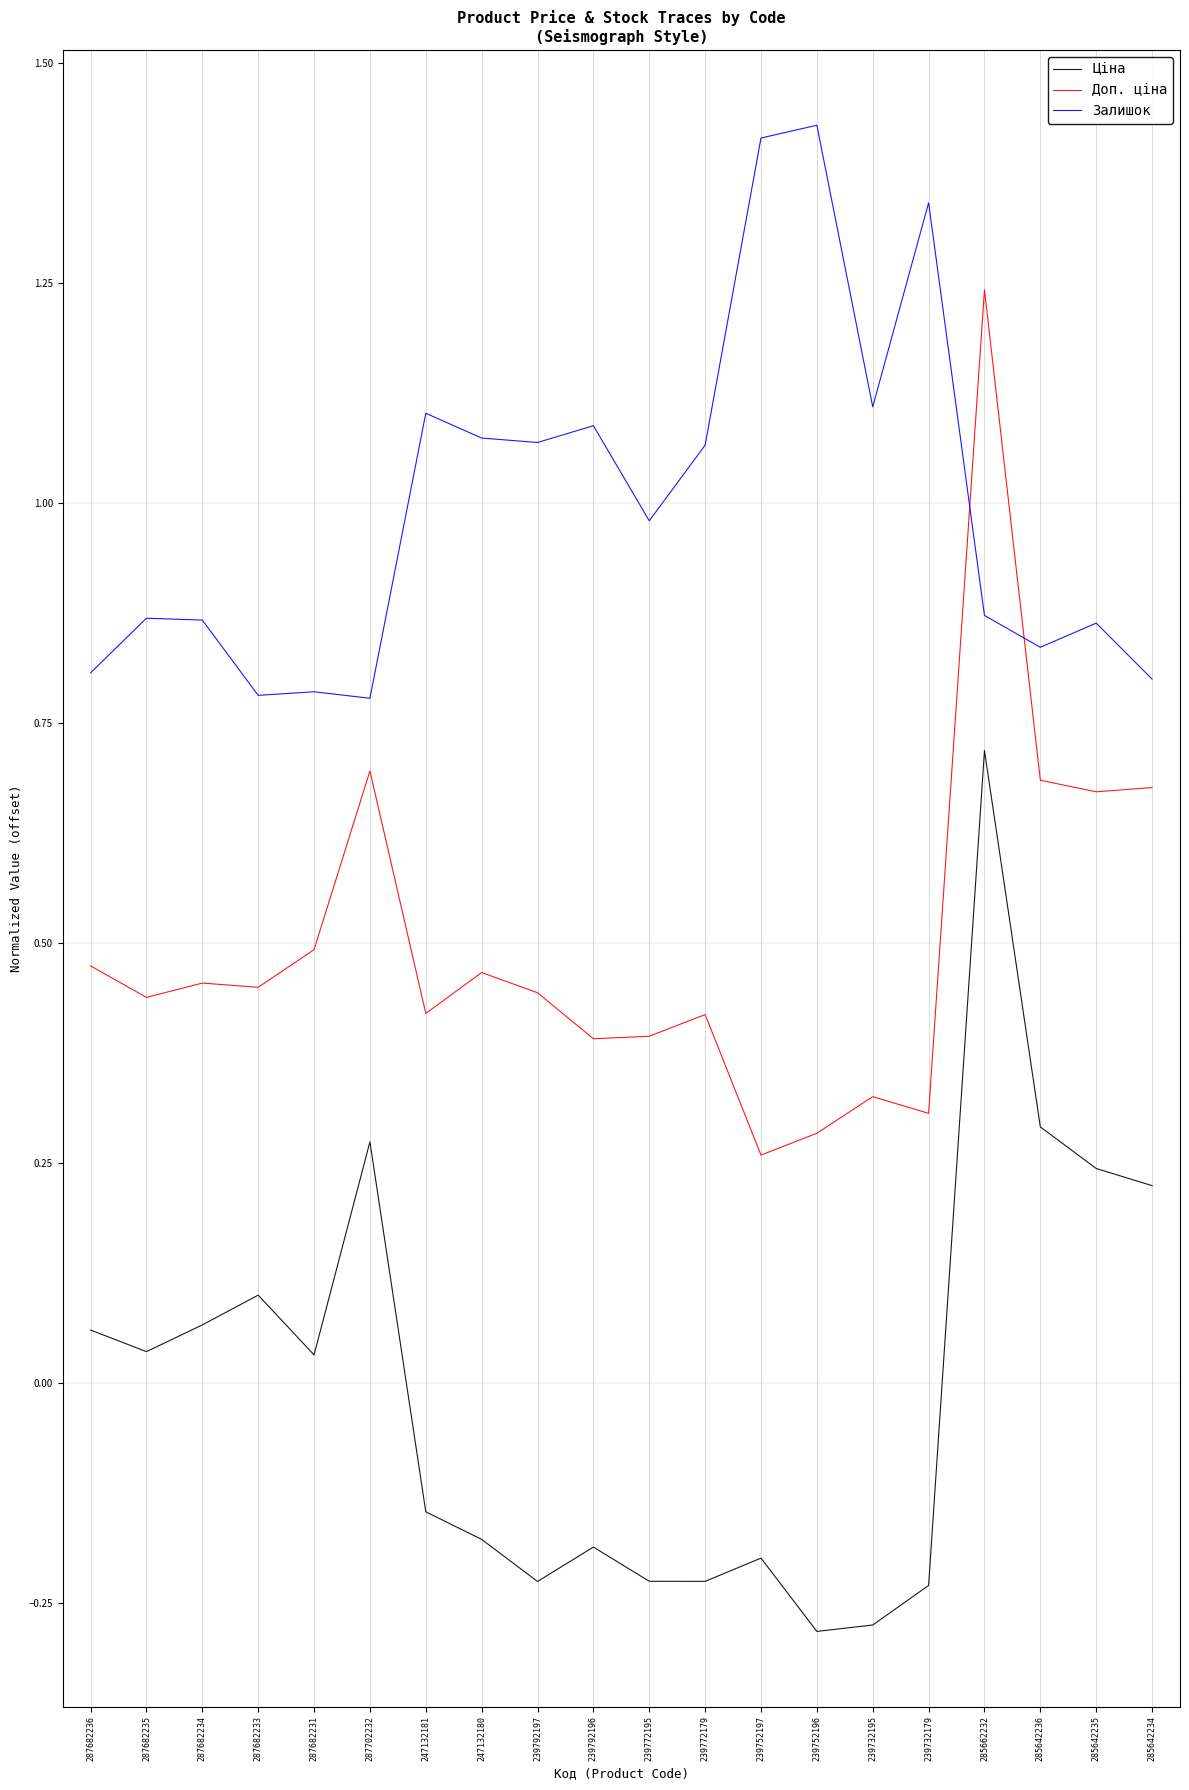

True or false: Доп. ціна and Ціна intersect in this chart.

False